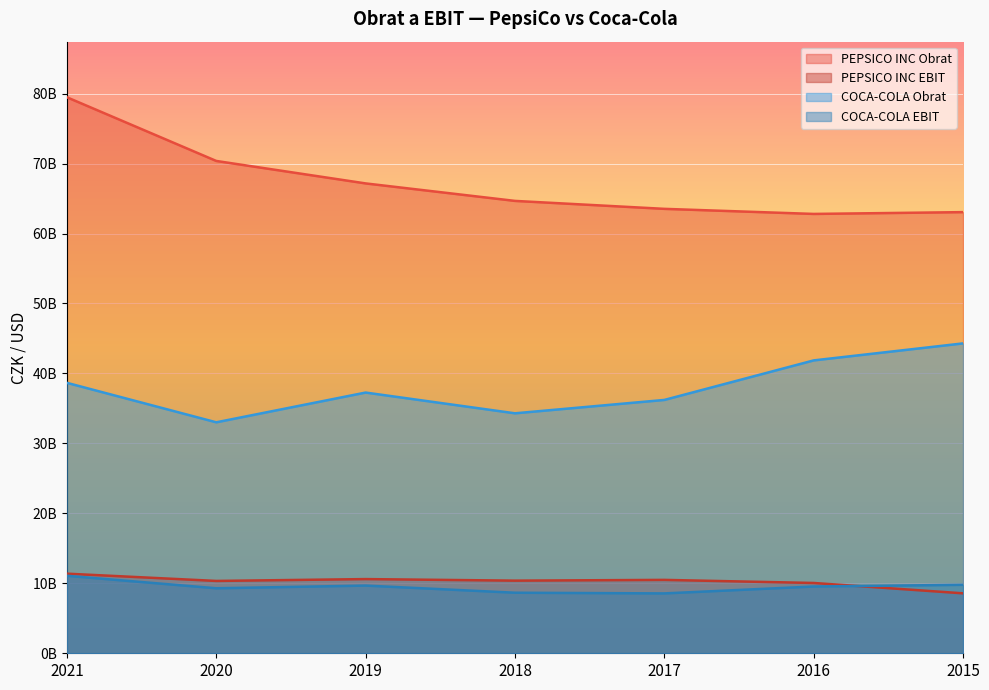

True or false: PEPSICO INC Obrat has more than 0 interior local peaks.

False